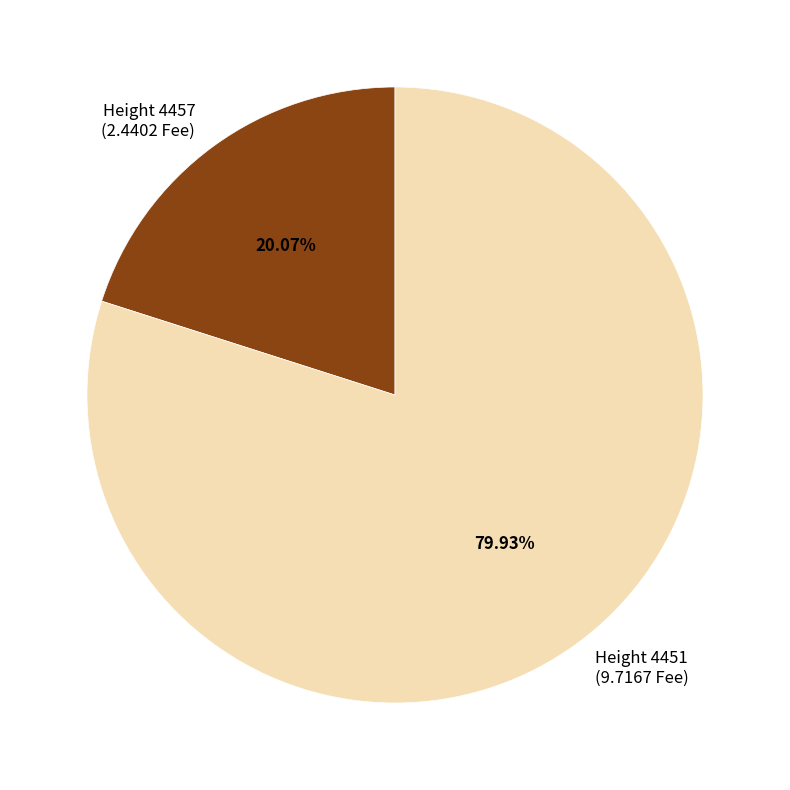

Does Height 4451 (9.7167 Fee) account for over 50% of the chart?

Yes